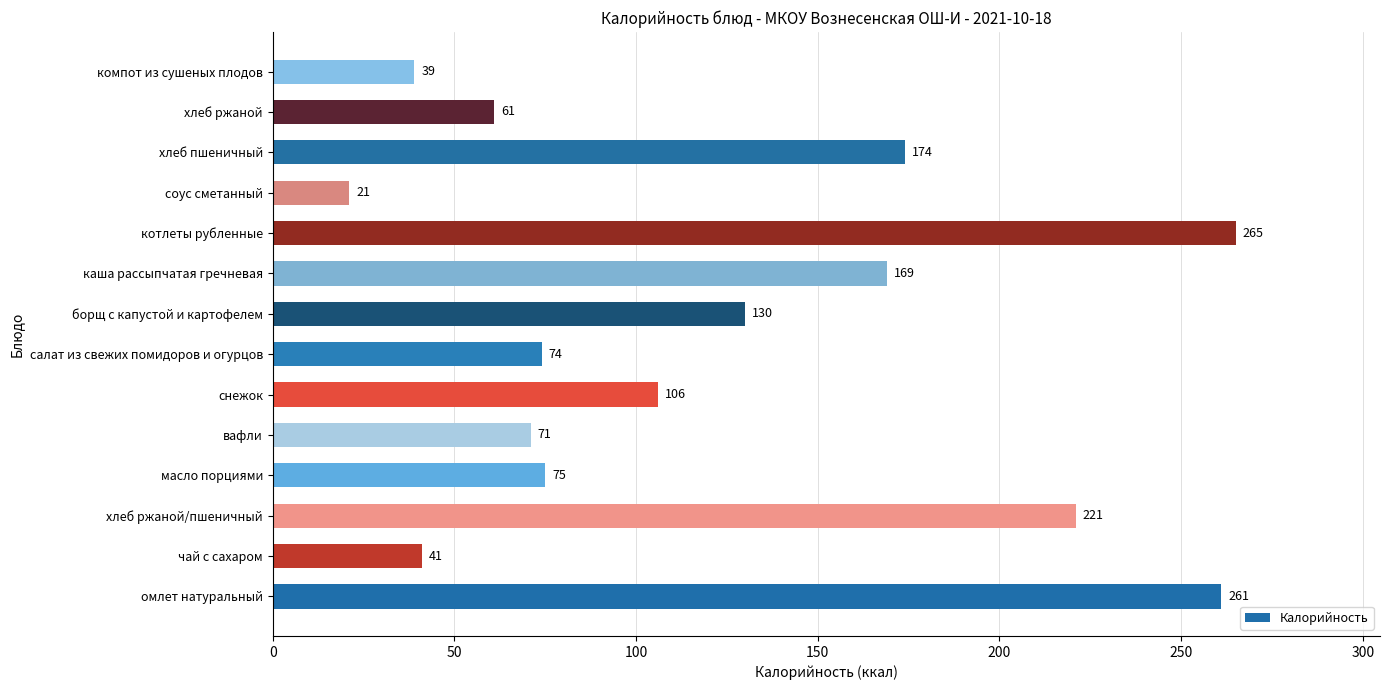

Rank the categories by value from lowest to highest.

соус сметанный, компот из сушеных плодов, чай с сахаром, хлеб ржаной, вафли, салат из свежих помидоров и огурцов, масло порциями, снежок, борщ с капустой и картофелем, каша рассыпчатая гречневая, хлеб пшеничный, хлеб ржаной/пшеничный, омлет натуральный, котлеты рубленные